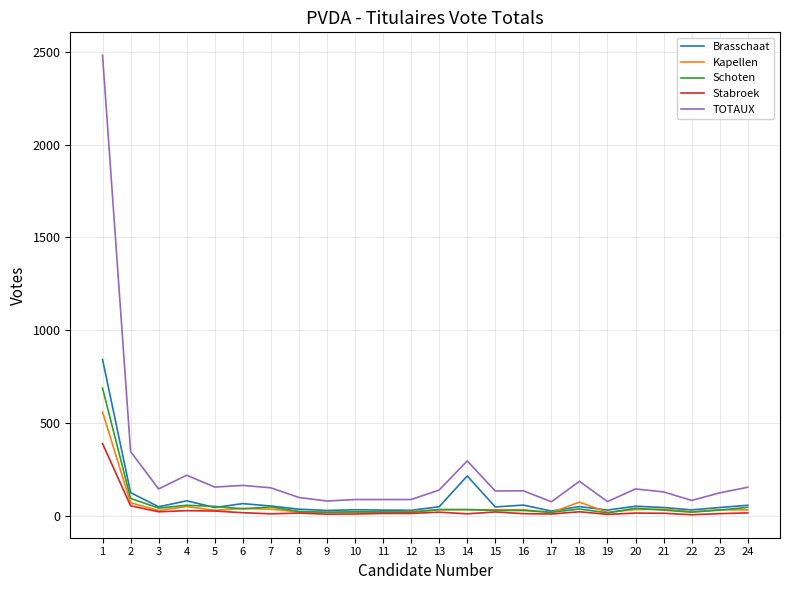

True or false: TOTAUX and Stabroek intersect in this chart.

False